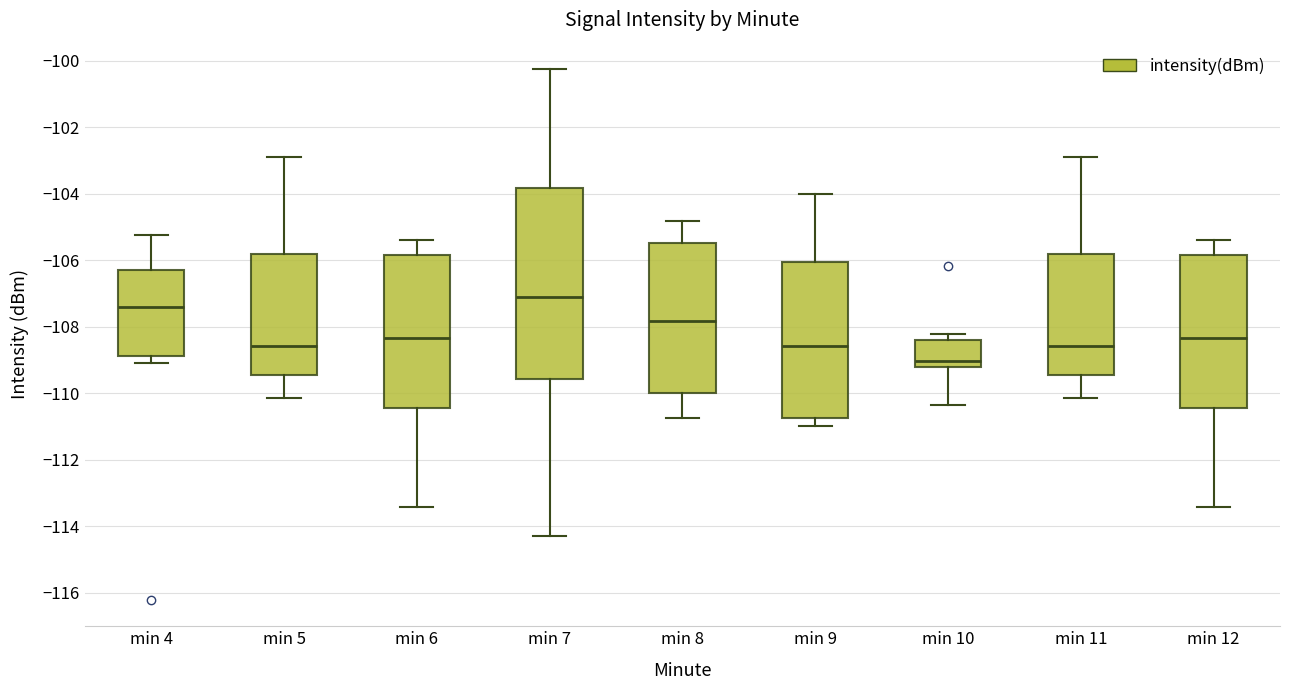

Where does the lower whisker of the box for min 11 end on the y-axis? The values are not printed on the chart, so give them approximately, as read against the axis.

-110.2